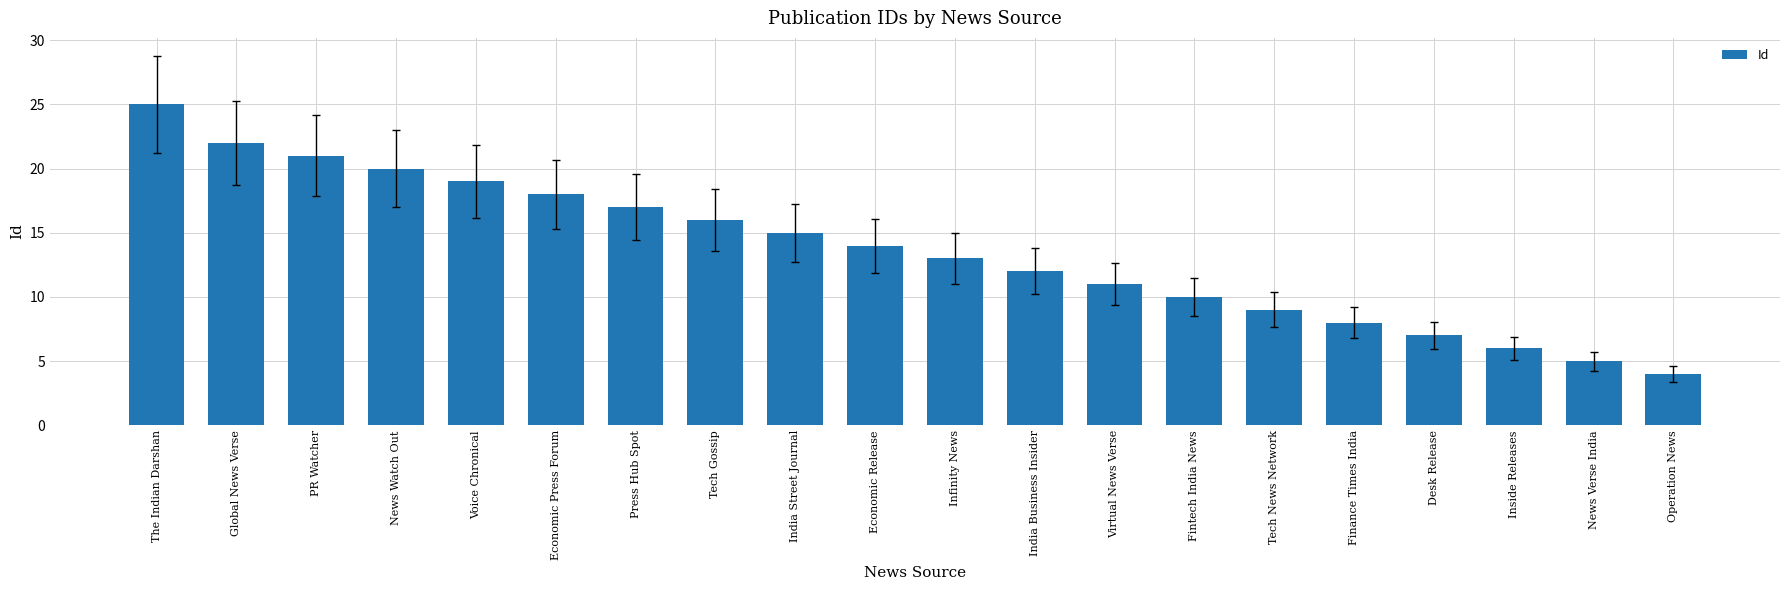

Count the number of categories in the chart.

20